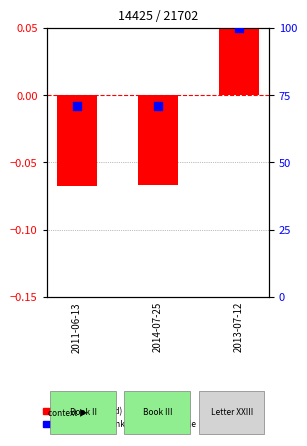

Which series has the largest total across all categories?

percentile rank within the sample